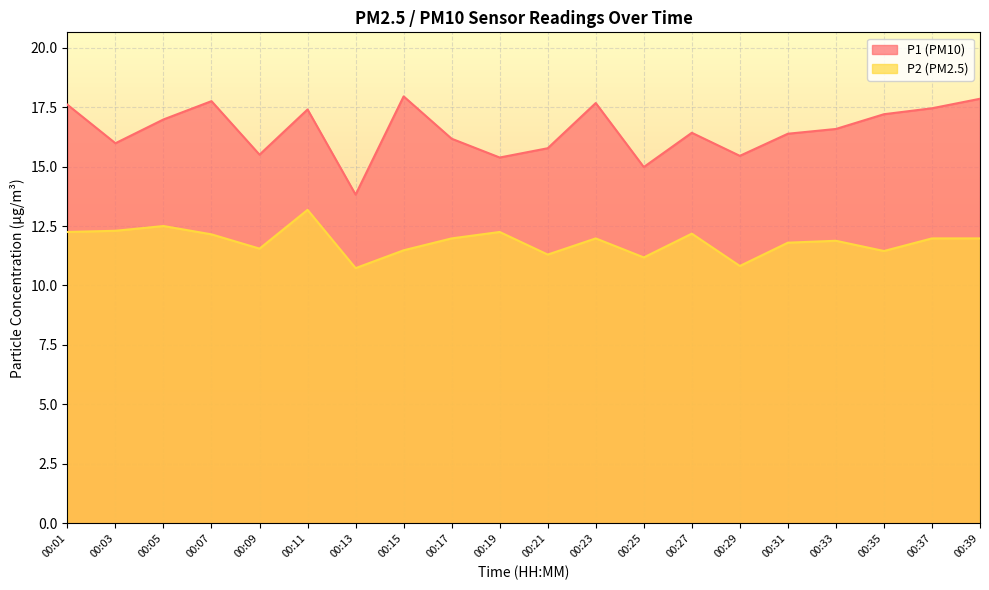

What is the value of the P1 point at the 18th from the left?

17.2